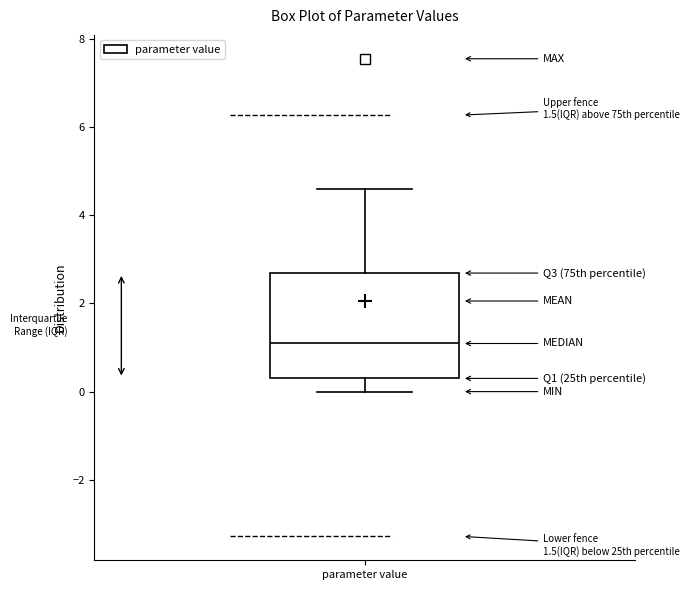

Read this box plot against the y-axis: the position of the median line, the range covered by the box, and the ends of both whiskers. The values are not printed on the chart, so give them approximately, as read against the axis.

median 1.0, box 0.4 to 2.6, whiskers 0.0 to 4.6